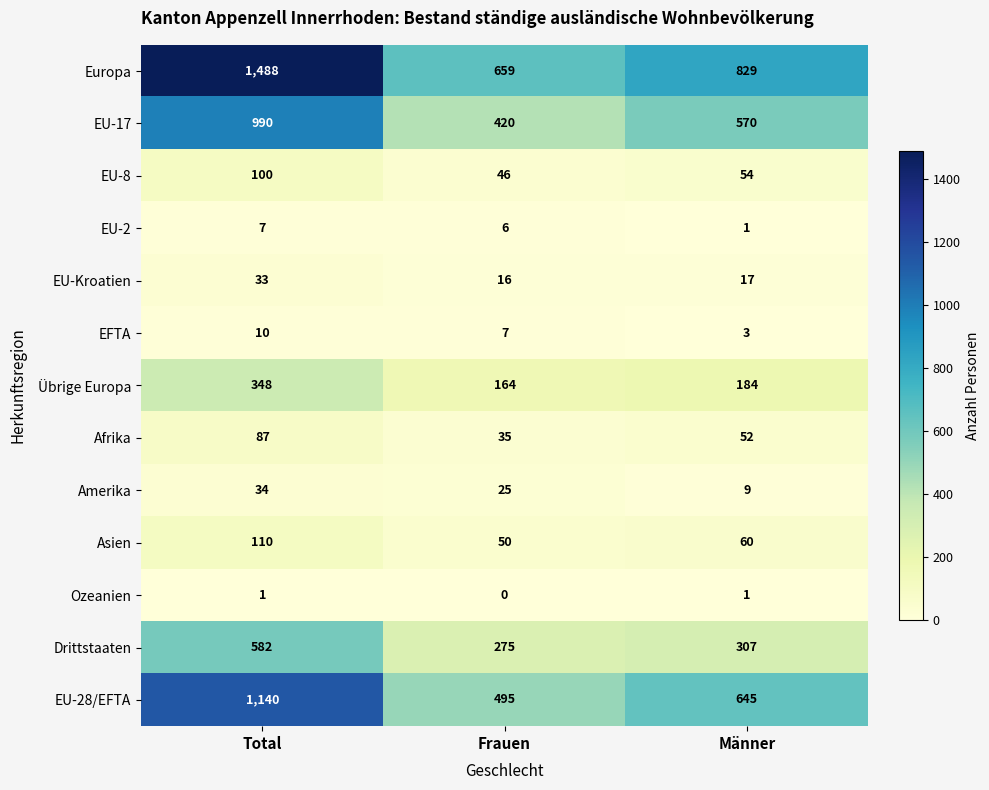

Which series has the largest total across all categories?

Europa